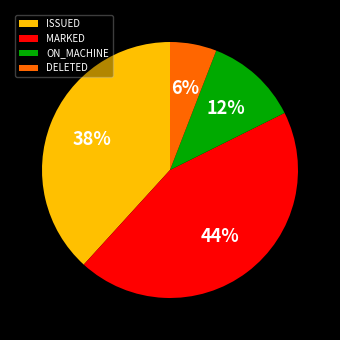

To the nearest percent, what is the combined percentage of MARKED and ON_MACHINE?

56%